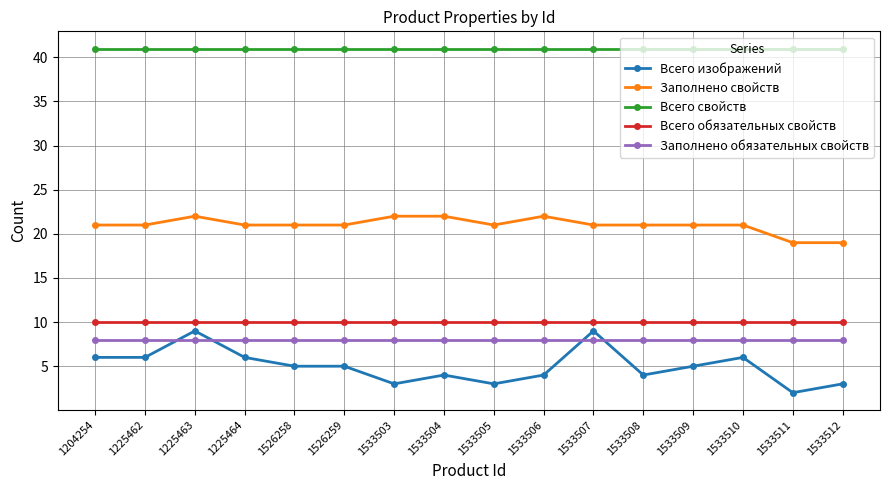

At how many categories does at least one series exceed 8?

16